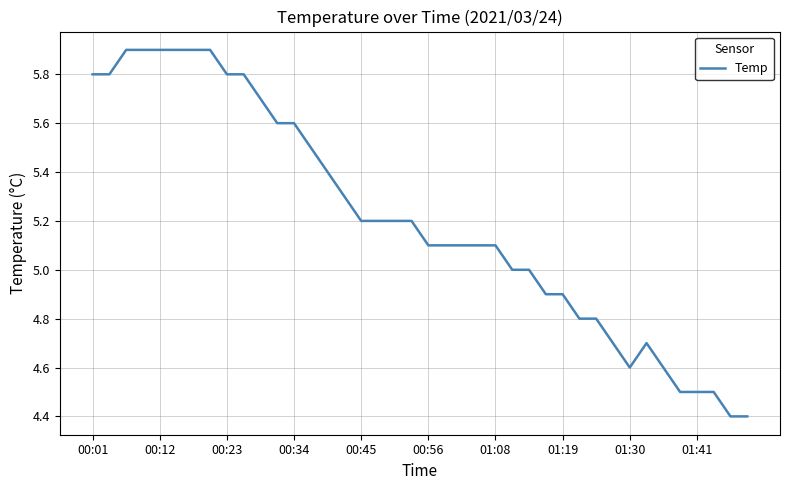

What is the greatest value displayed?

5.9